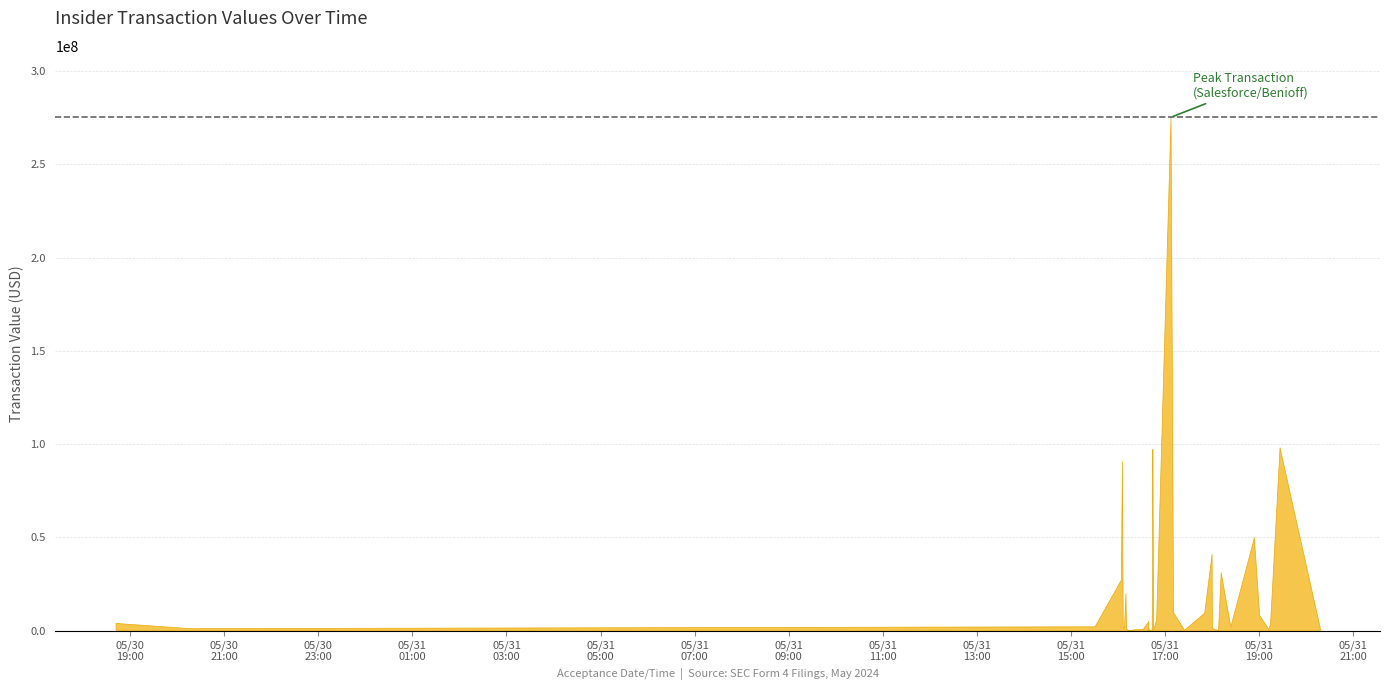

The chart shows a value of 27338395 at 2024-05-31 16:03:46. True or false?

True